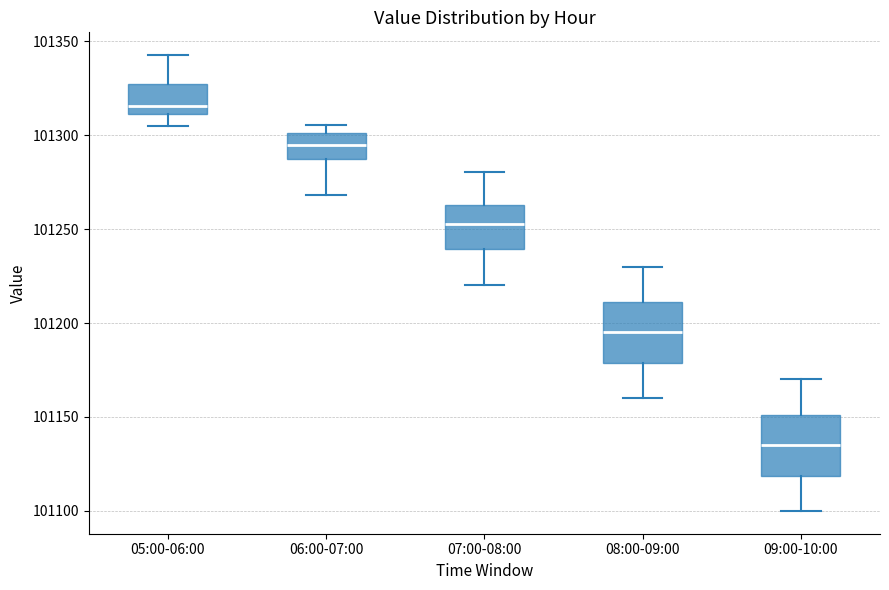

Where does the upper whisker of the box for 08:00-09:00 end on the y-axis? The values are not printed on the chart, so give them approximately, as read against the axis.

101230